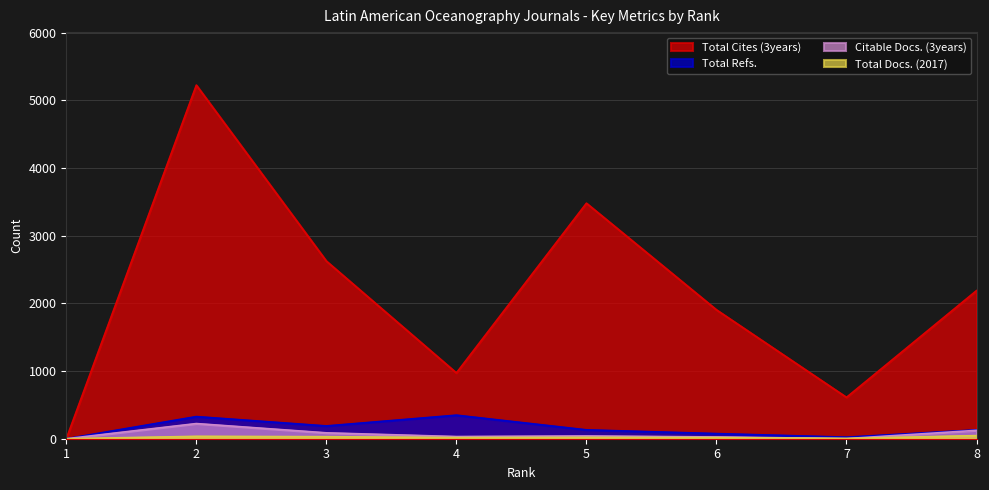

True or false: Total Docs. (2017) has a value of 30 at 3.

True